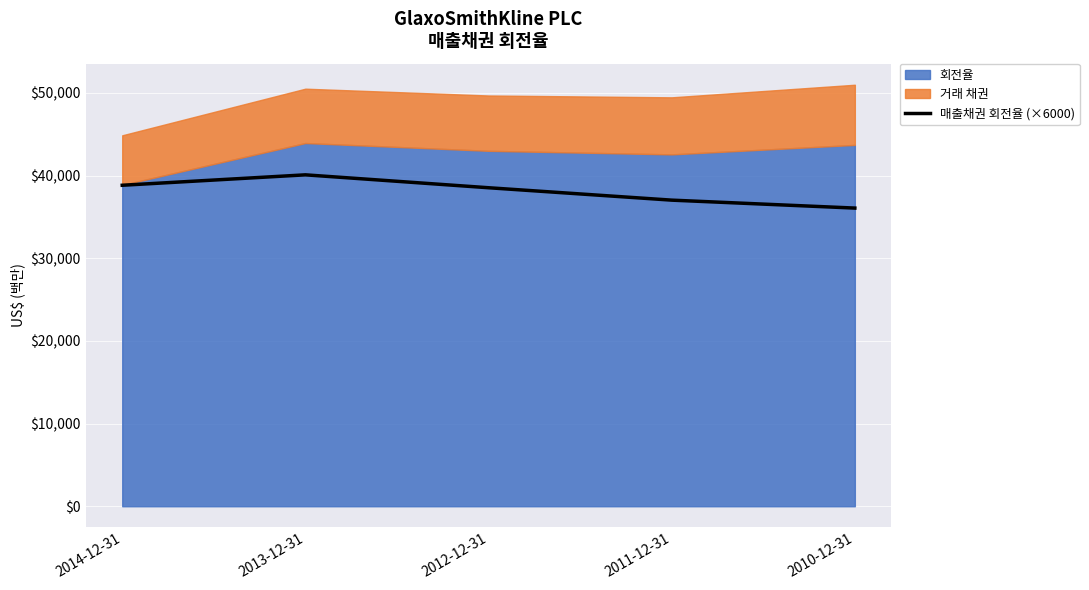

Rank the categories by value from lowest to highest.

2010-12-31, 2011-12-31, 2012-12-31, 2014-12-31, 2013-12-31